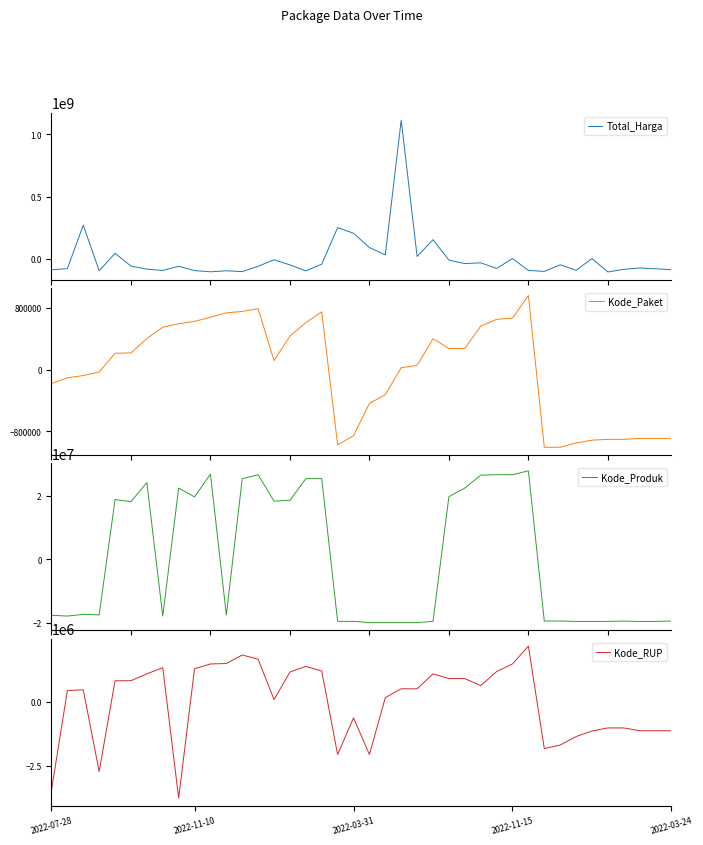

At which label is Kode_Produk closest to 3957980?

5